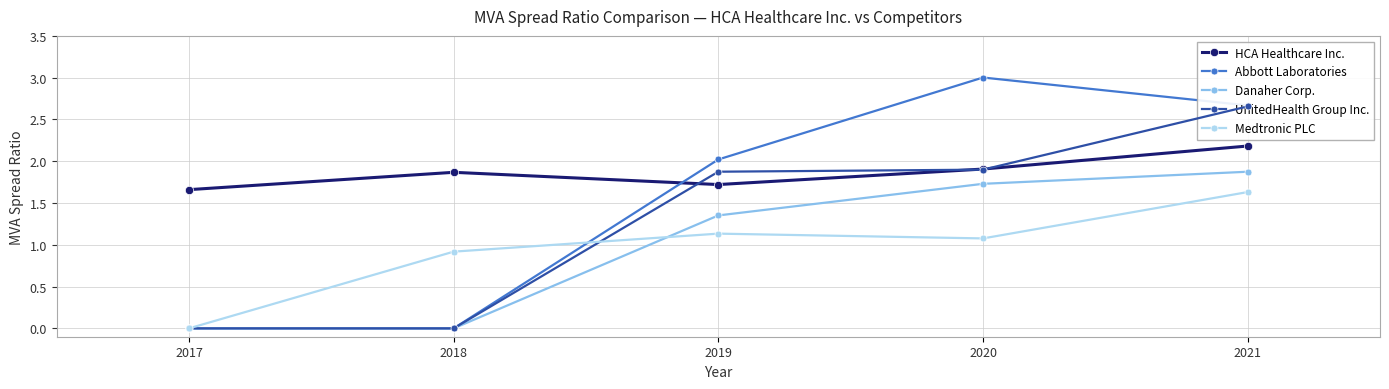

The value of Abbott Laboratories at 2020 is 1.8. True or false?

False